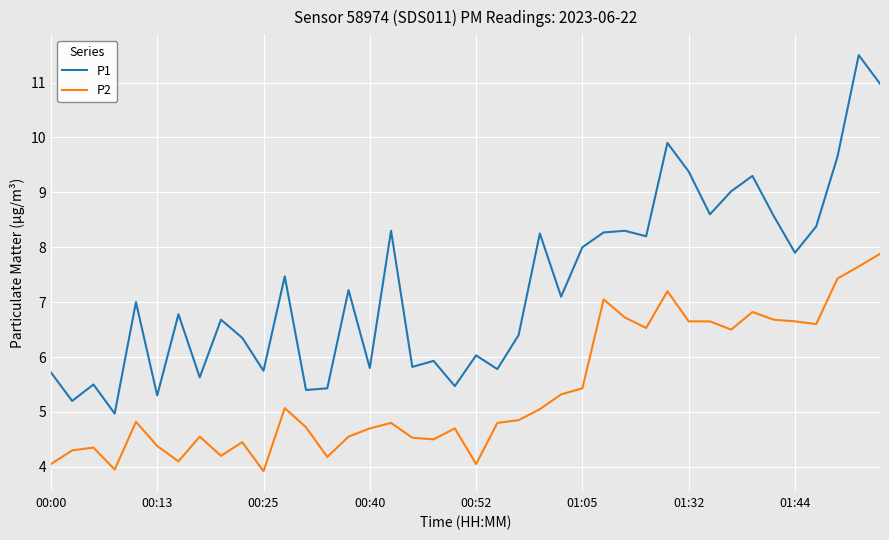

List the series in order of their peak value, highest first.

P1, P2